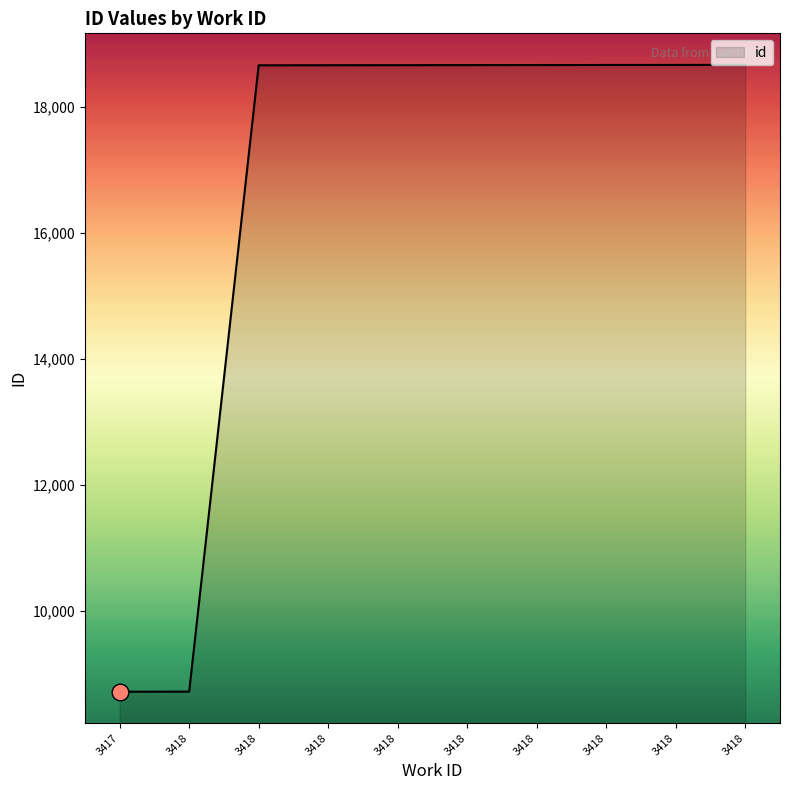

Is this an area chart (filled region under the line)?

Yes